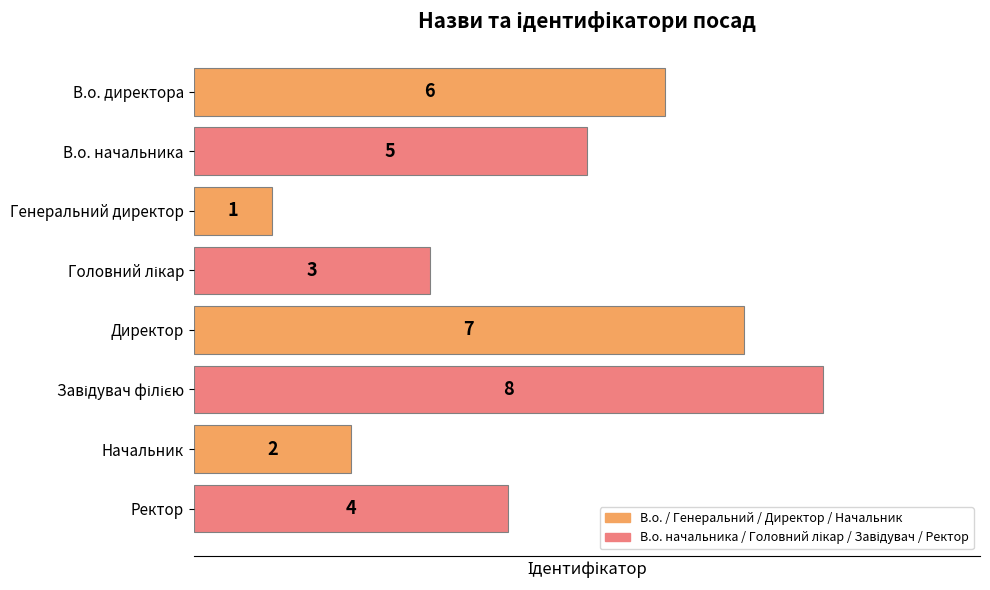

Read the value at В.о. начальника.

5